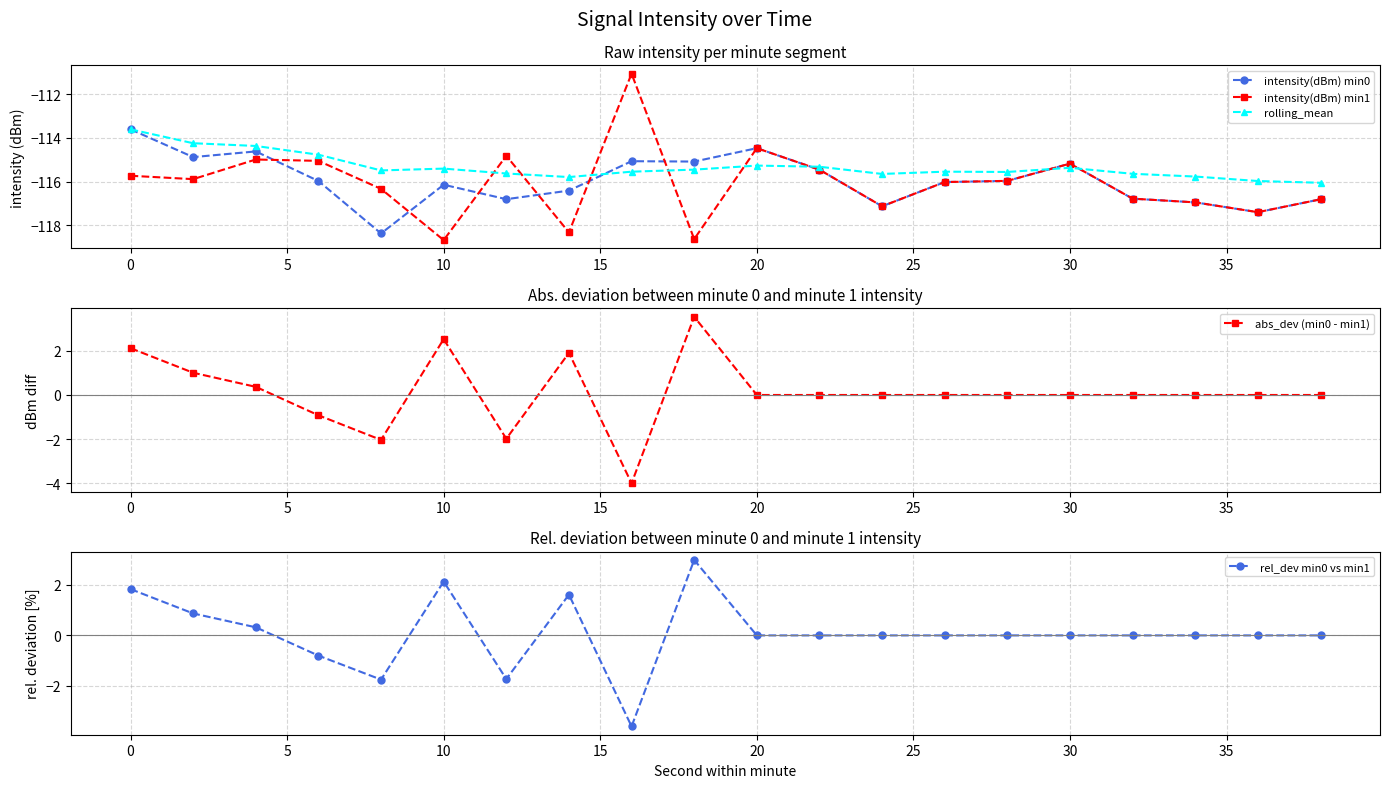

True or false: abs_dev (min0 - min1) has more than 2 interior local peaks.

True